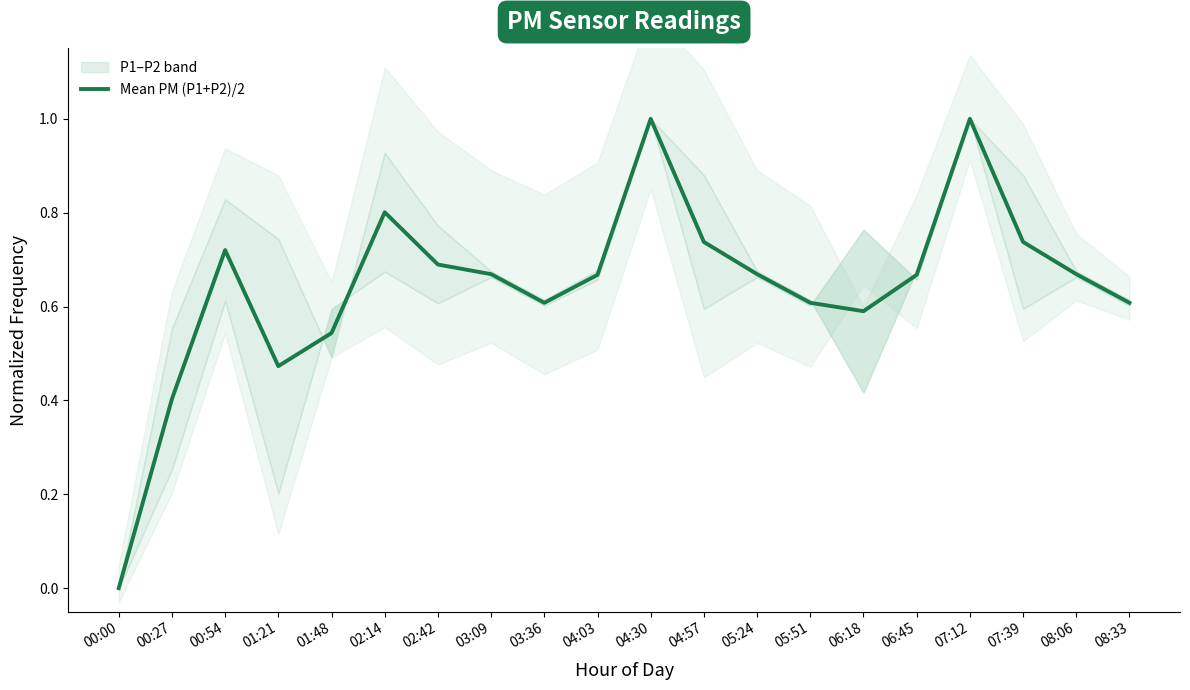

What position from the right is 03:09?

13